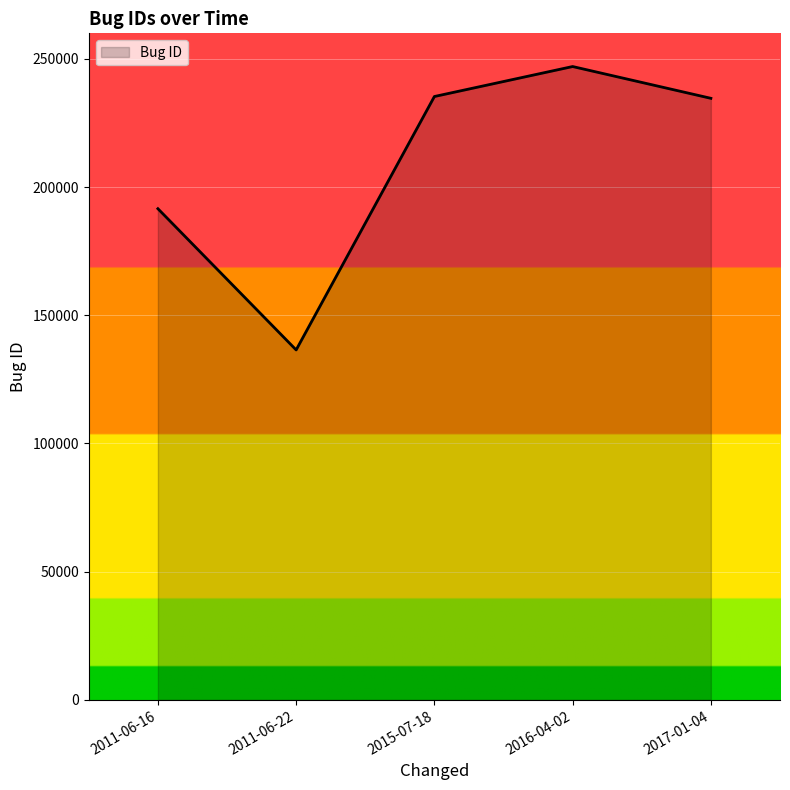

What is the change in value from 2011-06-16 to 2015-07-18?

+43761